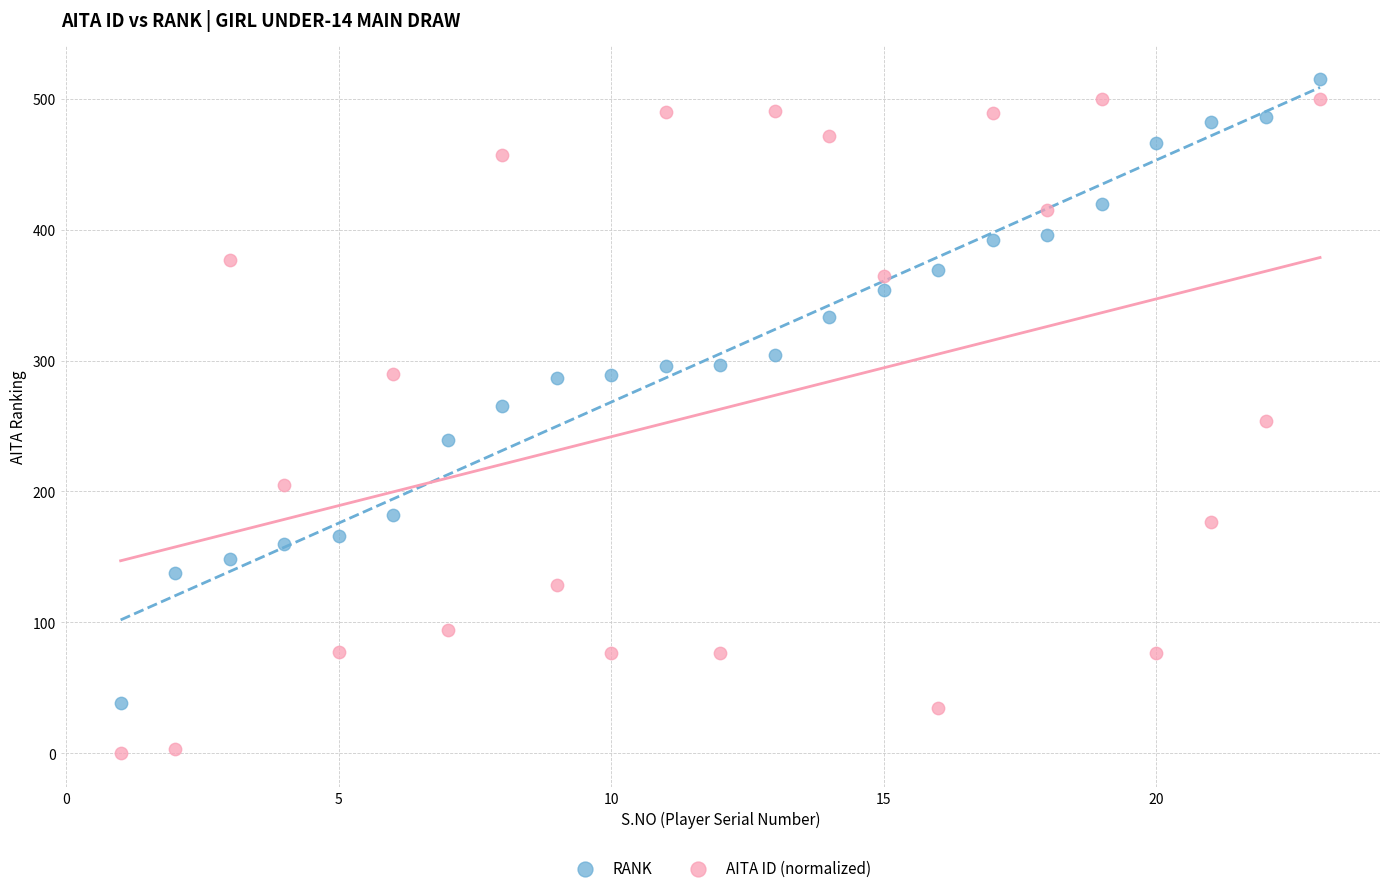

Which series has the largest Y range (max minus min)?

AITA ID (normalized)